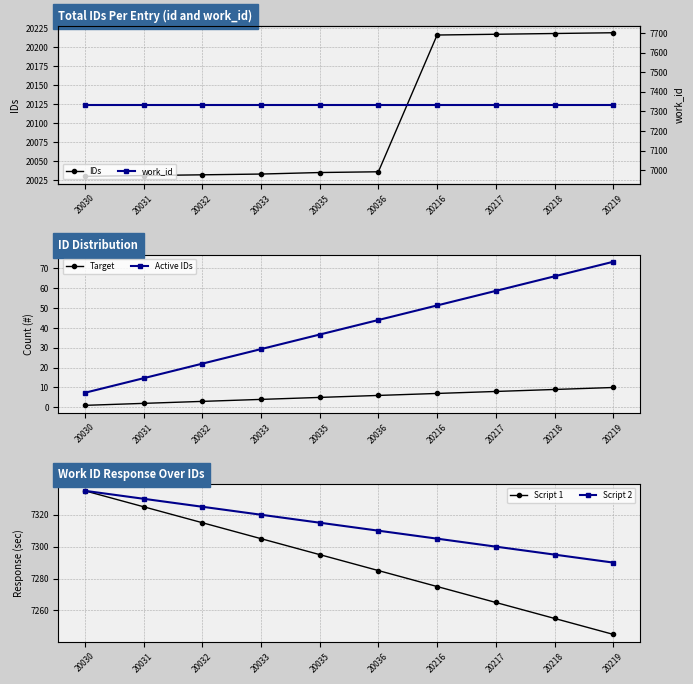

True or false: Script 2 has more than 0 points higher than both neighbors.

False